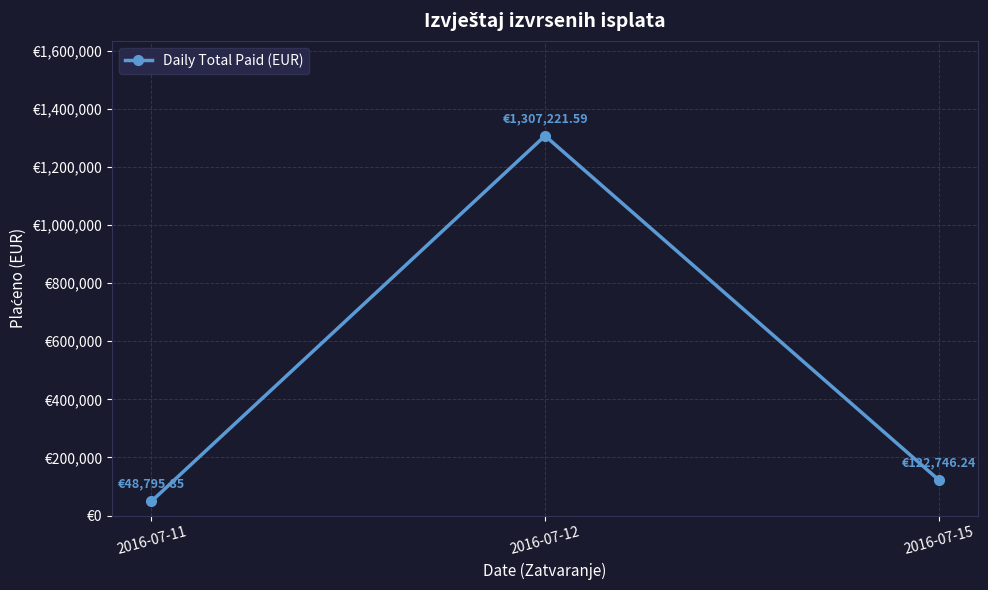

What is the minimum value shown in the chart?

48795.8